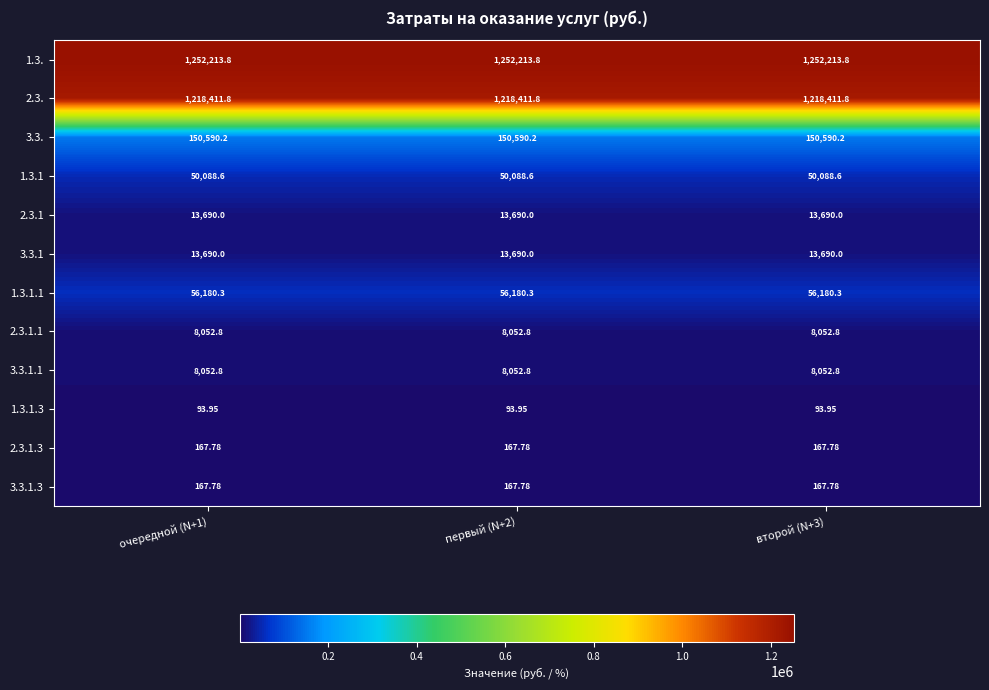

Is the value of 1.3. at первый (N+2) greater than the value of 2.3.1.3 at второй (N+3)?

Yes